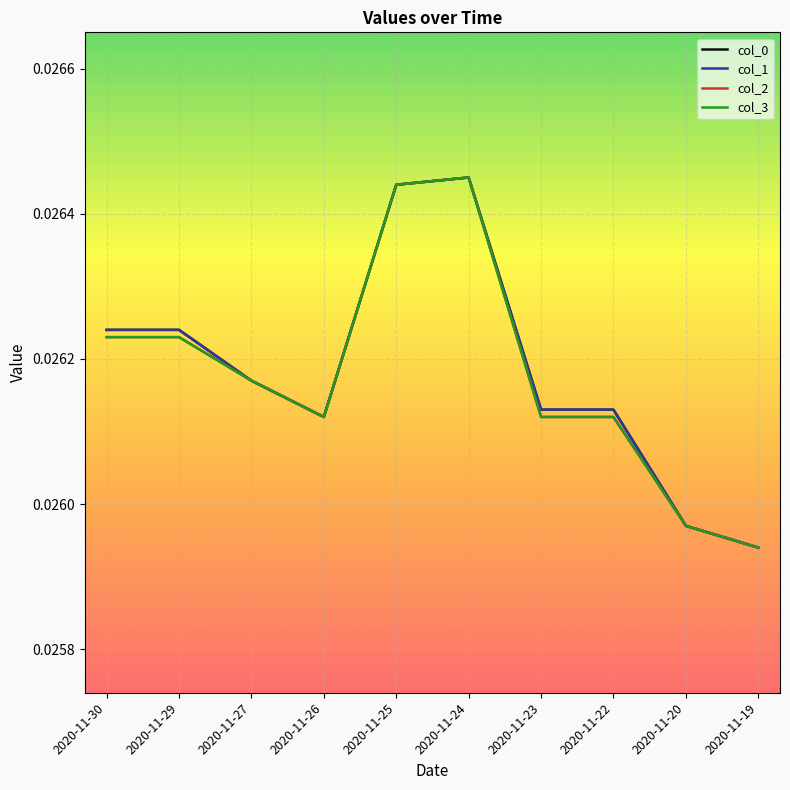

Which series has the largest total across all categories?

col_0